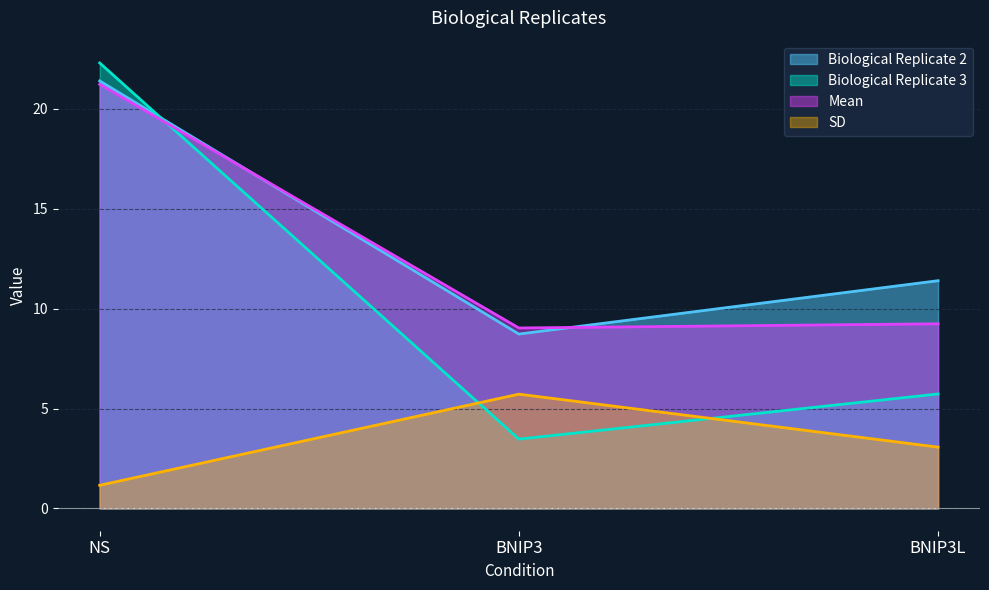

Reading left to right, what are all the values shown in this chart?

Biological Replicate 2: 21.4	8.7	11.4
Biological Replicate 3: 22.3	3.5	5.7
Mean: 21.2	9.0	9.2
SD: 1.2	5.7	3.1